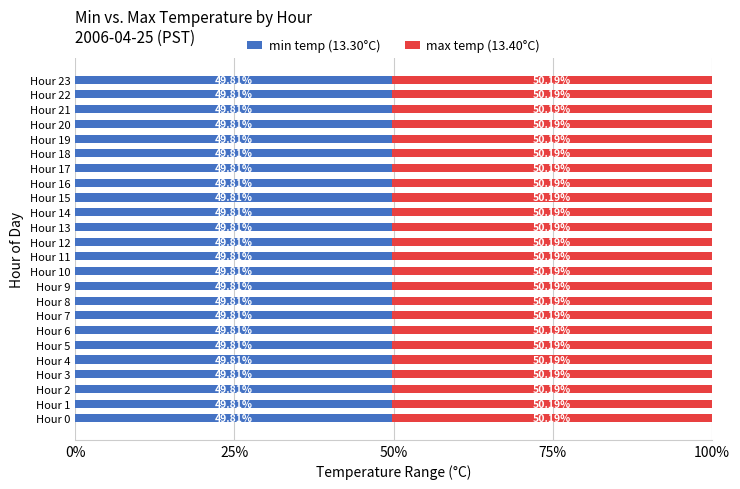

What is the total value across all series at Hour 0?

100.0